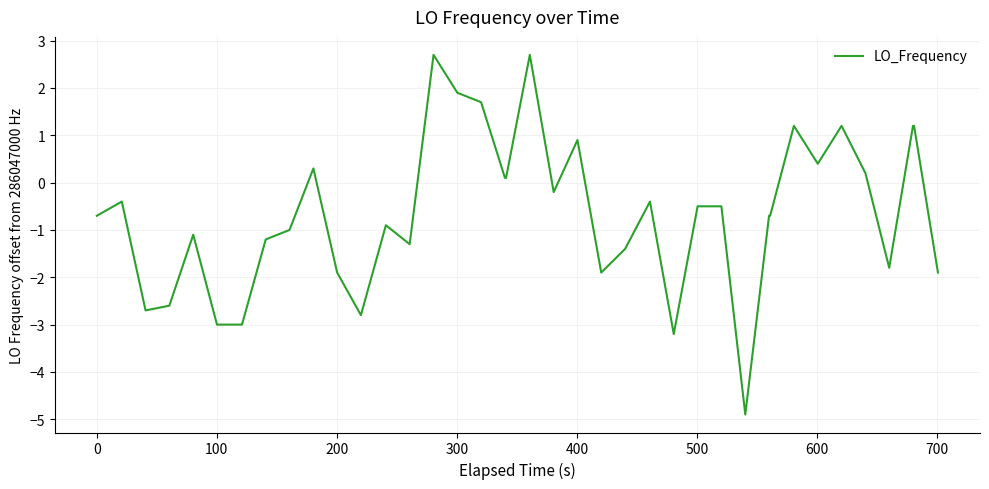

What is the difference between the maximum and minimum values?

7.6